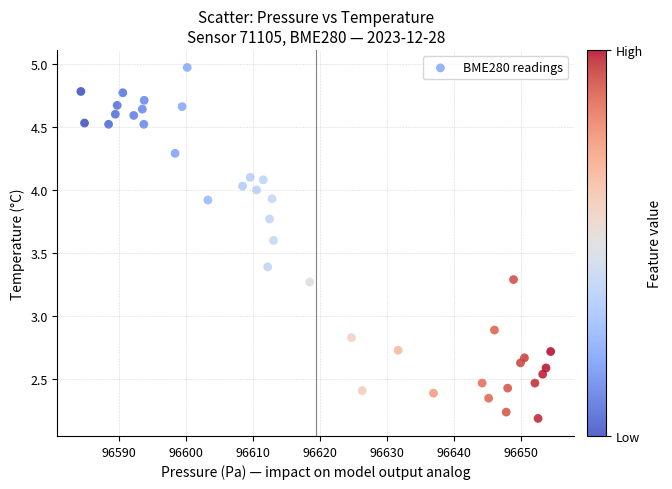

What Y value in the scatter plot is closest to 3?

2.9